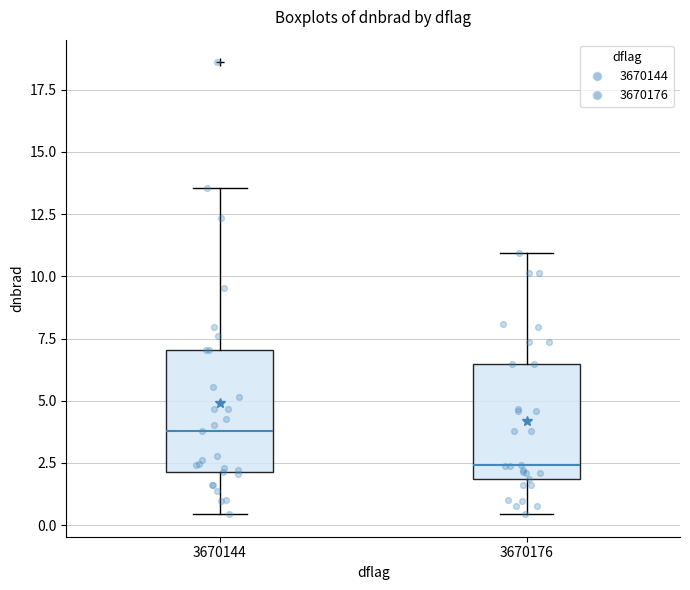

Which box has the highest median line?

3670144